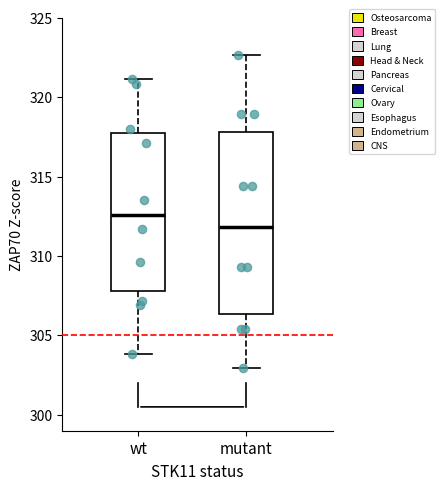

Reading left to right, read every box against the y-axis: the position of its median line, the range the box covers, and the ends of its whiskers. The values are not printed on the chart, so give them approximately, as read against the axis.

wt: median 312.5, box 308.0 to 318.0, whiskers 304.0 to 321.0
mutant: median 312.0, box 306.5 to 318.0, whiskers 303.0 to 322.5